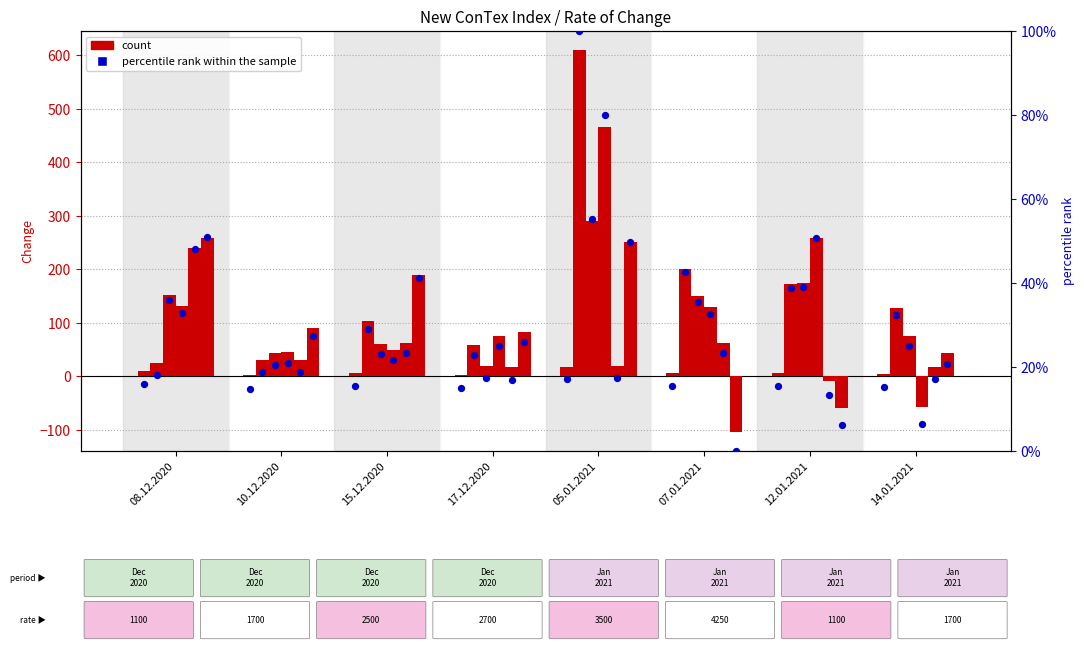

Approximately how many times larger is the value at 12.01.2021 compared to 05.01.2021?

0.9